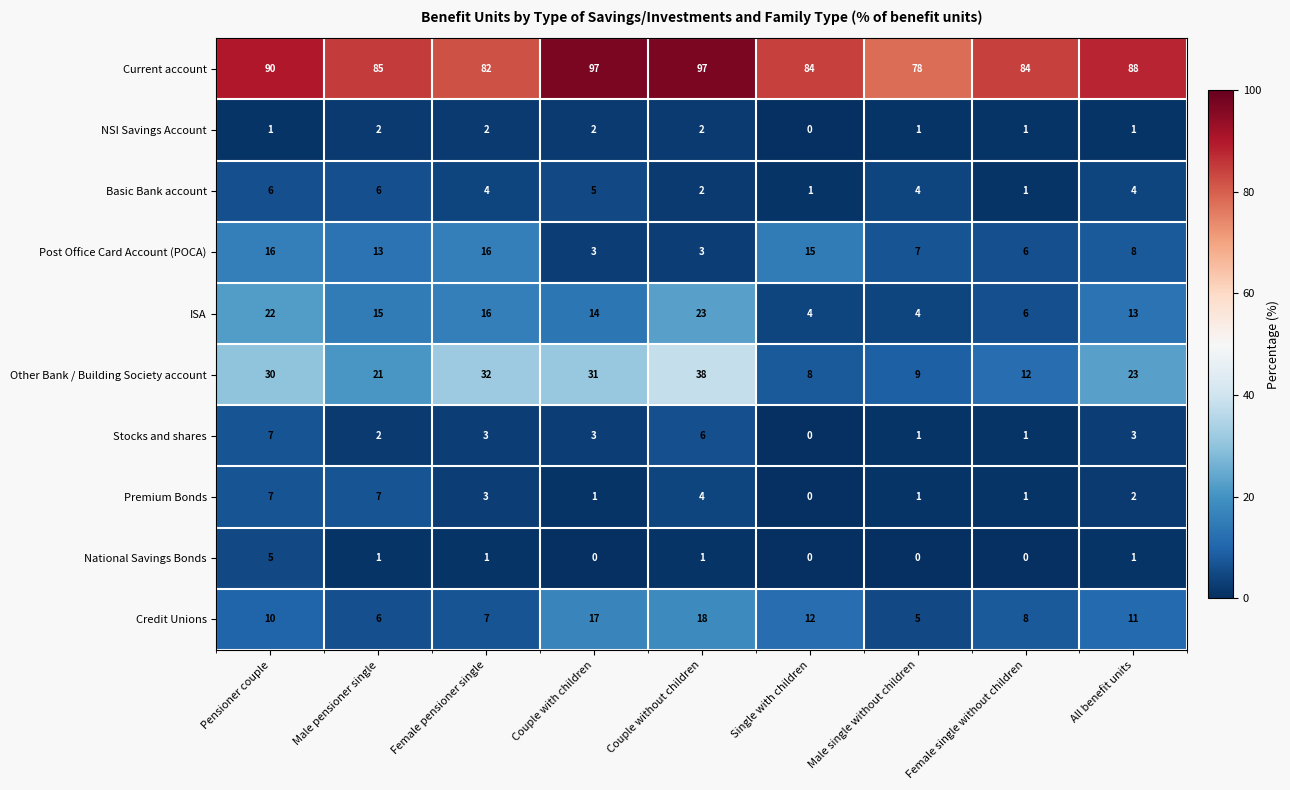

What is the difference between the highest and lowest values at Male single without children?

78